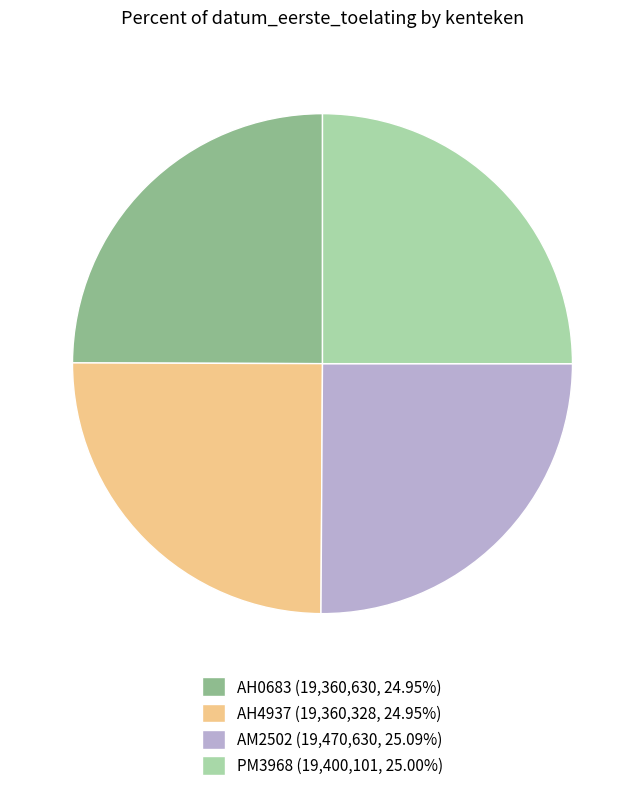

What is the ratio of the value at AH0683 (19,360,630, 24.95%) to the value at AM2502 (19,470,630, 25.09%)?

1.0